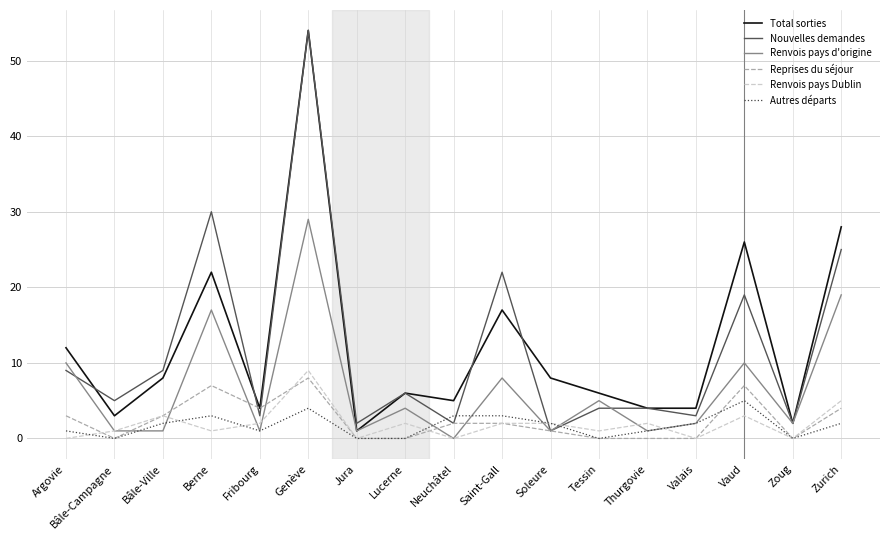

Reading left to right, extract all data points from this chart.

Total sorties: 12	3	8	22	4	54	1	6	5	17	8	6	4	4	26	2	28
Nouvelles demandes: 9	5	9	30	3	54	2	6	2	22	1	4	4	3	19	2	25
Renvois pays d'origine: 10	1	1	17	1	29	1	4	0	8	1	5	1	2	10	2	19
Reprises du séjour: 3	0	3	7	4	8	0	0	2	2	1	0	0	0	7	0	4
Renvois pays Dublin: 0	1	3	1	2	9	0	2	0	2	2	1	2	0	3	0	5
Autres départs: 1	0	2	3	1	4	0	0	3	3	2	0	1	2	5	0	2